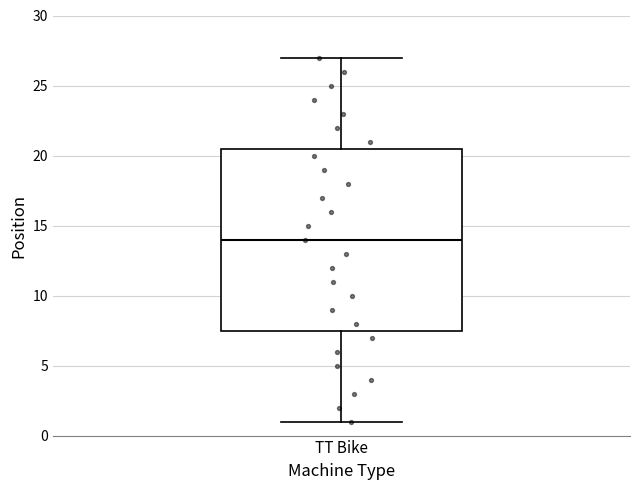

Read this box plot against the y-axis: the position of the median line, the range covered by the box, and the ends of both whiskers. The values are not printed on the chart, so give them approximately, as read against the axis.

median 14.0, box 7.5 to 20.5, whiskers 1.0 to 27.0